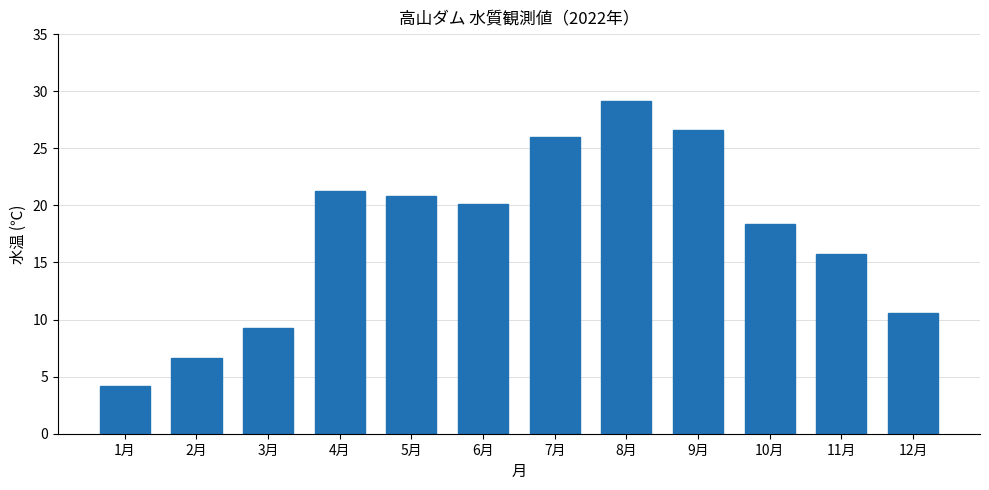

Reading left to right, extract all data points from this chart.

4.2	6.6	9.3	21.3	20.8	20.1	26.0	29.1	26.6	18.4	15.7	10.6